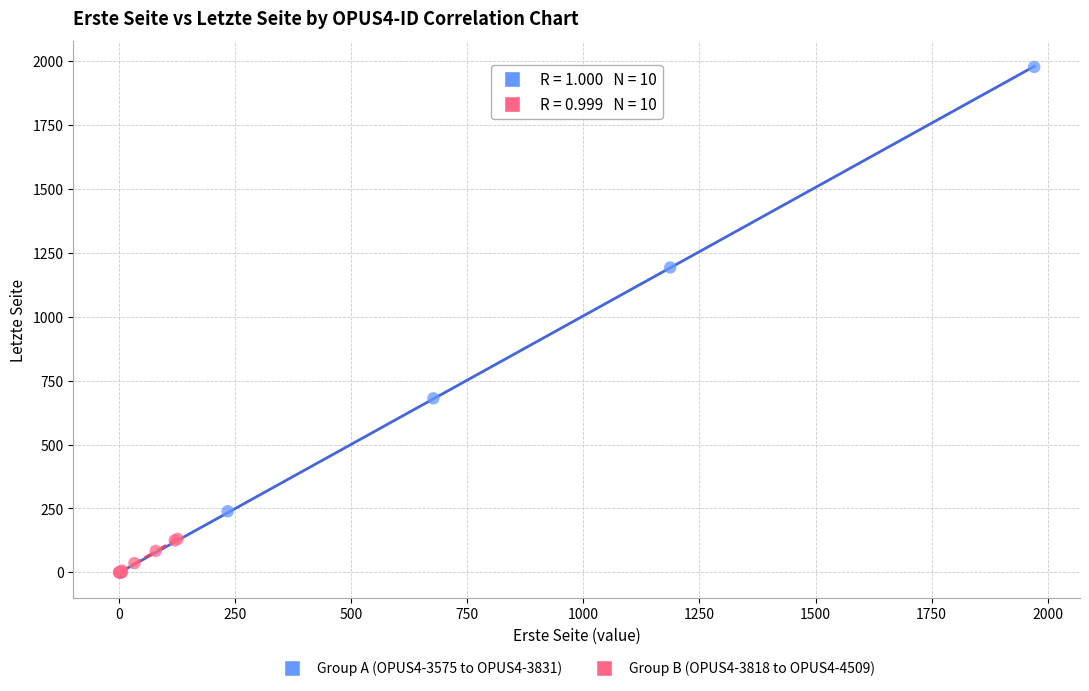

What are all the series names shown in the legend?

Group A (OPUS4-3575 to OPUS4-3831), Group B (OPUS4-3818 to OPUS4-4509)